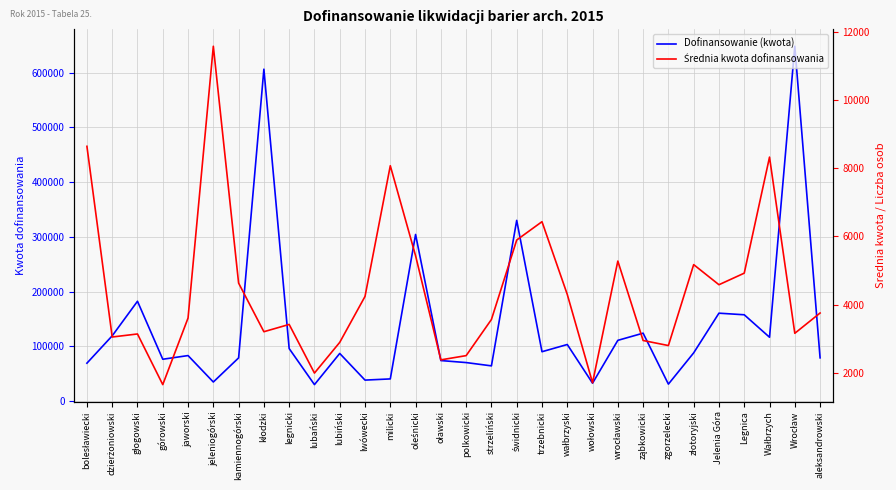

Which series has the largest range (max minus min)?

Dofinansowanie (kwota)